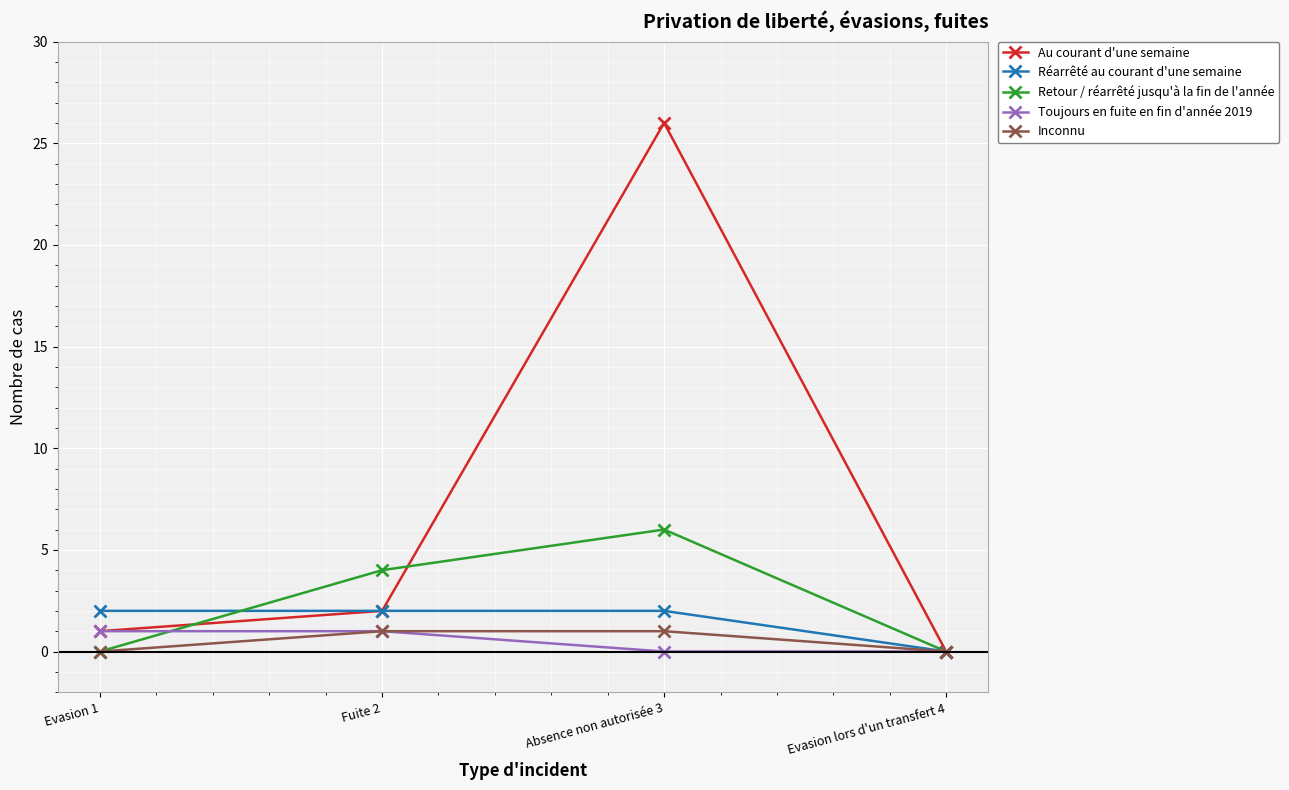

What is the difference between the highest and lowest values at Absence non autorisée 3?

26